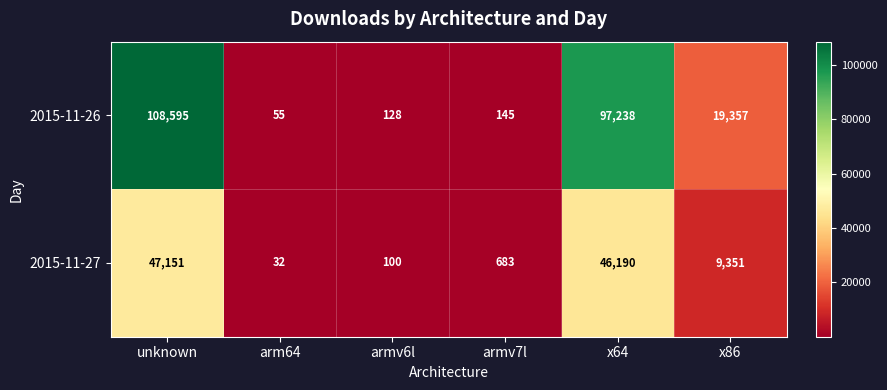

Reading right to left, what are all the values shown in this chart?

2015-11-26: 19357	97238	145	128	55	108595
2015-11-27: 9351	46190	683	100	32	47151